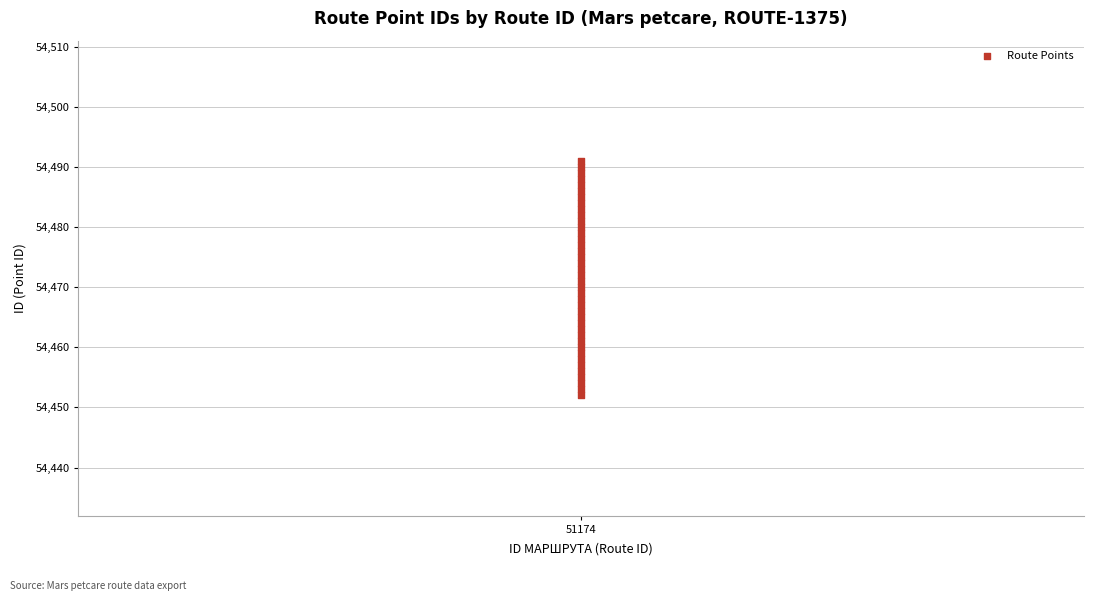

What is the range of Y values (max minus min)?

39